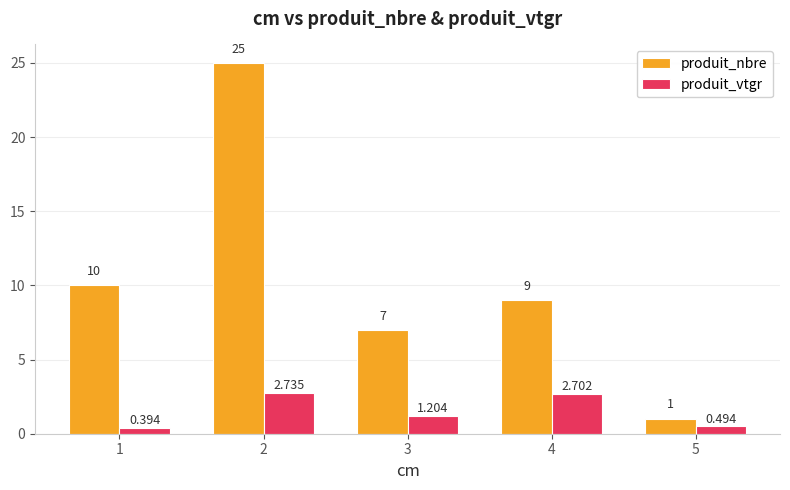

Is the value of produit_vtgr at 2 greater than the value of produit_nbre at 5?

Yes